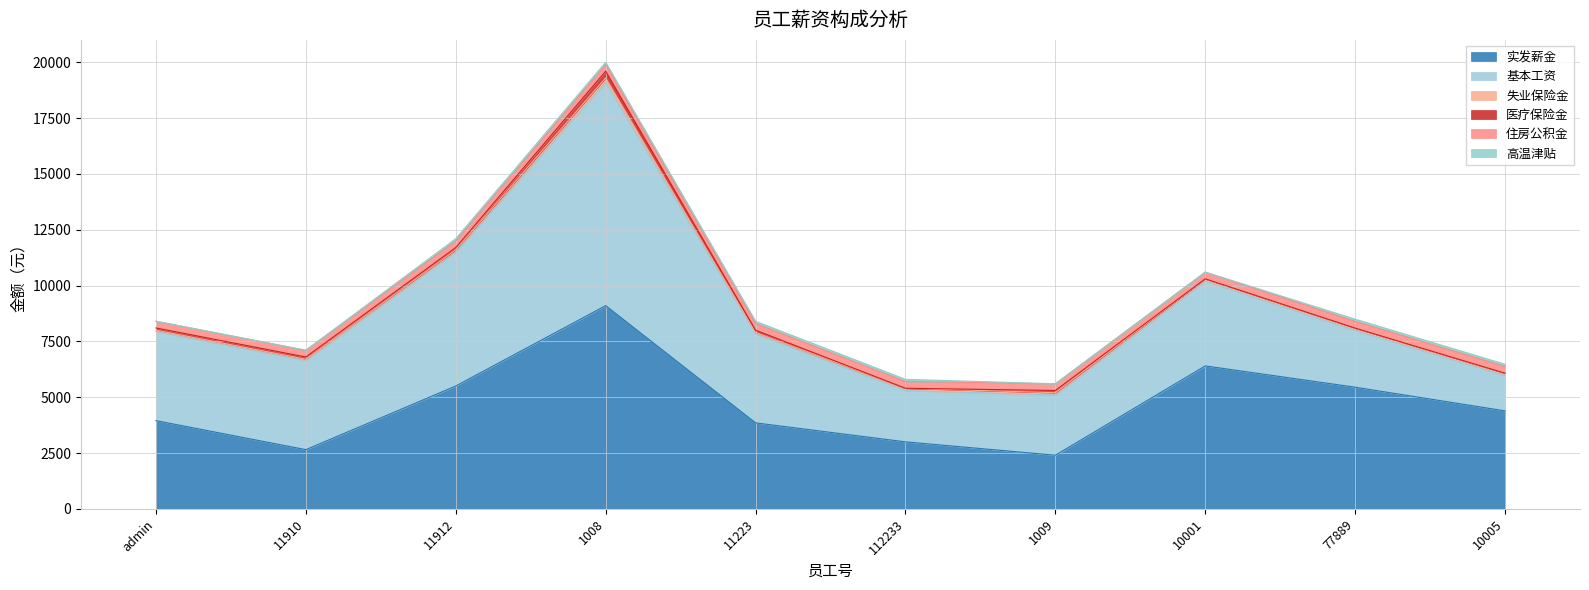

Reading left to right, what are all the values shown in this chart?

实发薪金: admin=3950	11910=2650	11912=5500	1008=9100	11223=3850	112233=3000	1009=2400	10001=6400	77889=5447	10005=4387
基本工资: admin=4000	11910=4000	11912=6000	1008=10000	11223=4000	112233=2300	1009=2700	10001=3800	77889=2547	10005=1587
失业保险金: admin=50	11910=50	11912=100	1008=200	11223=50	112233=100	1009=100	10001=100	77889=100	10005=100
医疗保险金: admin=100	11910=100	11912=100	1008=300	11223=100	112233=0	1009=100	10001=0	77889=0	10005=0
住房公积金: admin=300	11910=300	11912=300	1008=300	11223=300	112233=300	1009=300	10001=300	77889=300	10005=300
高温津贴: admin=0	11910=0	11912=100	1008=100	11223=100	112233=100	1009=0	10001=0	77889=100	10005=100